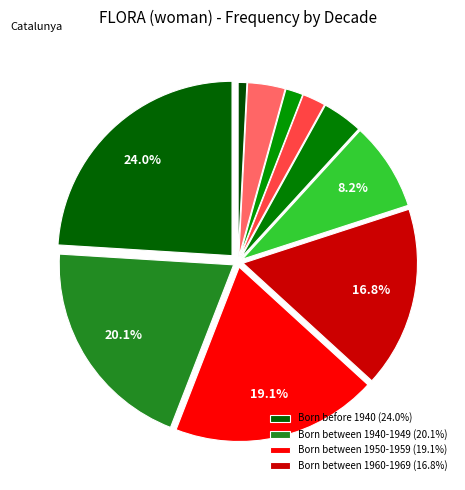

Is there any slice that represents more than half of the pie?

No